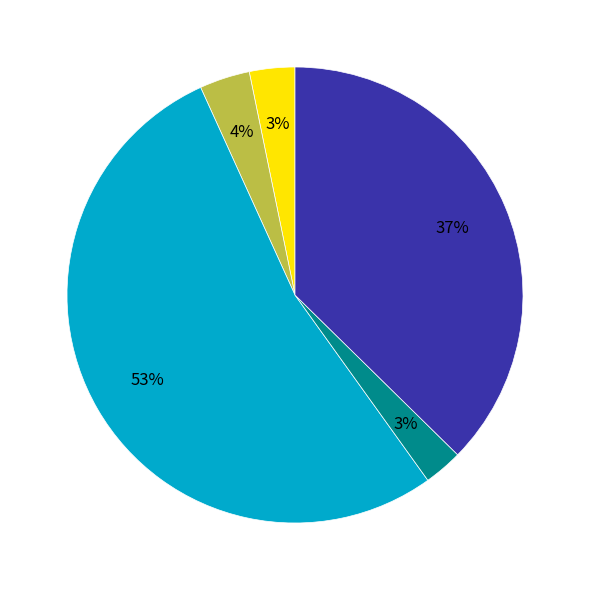

To the nearest percent, what is the average slice percentage?

20%